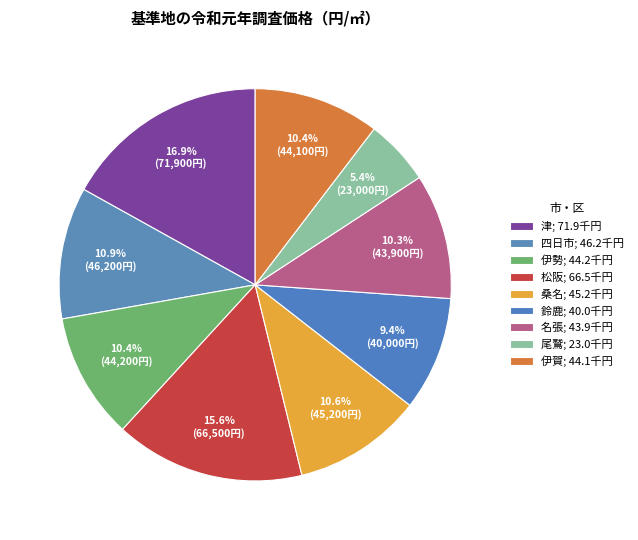

Count the number of slices in the pie.

9